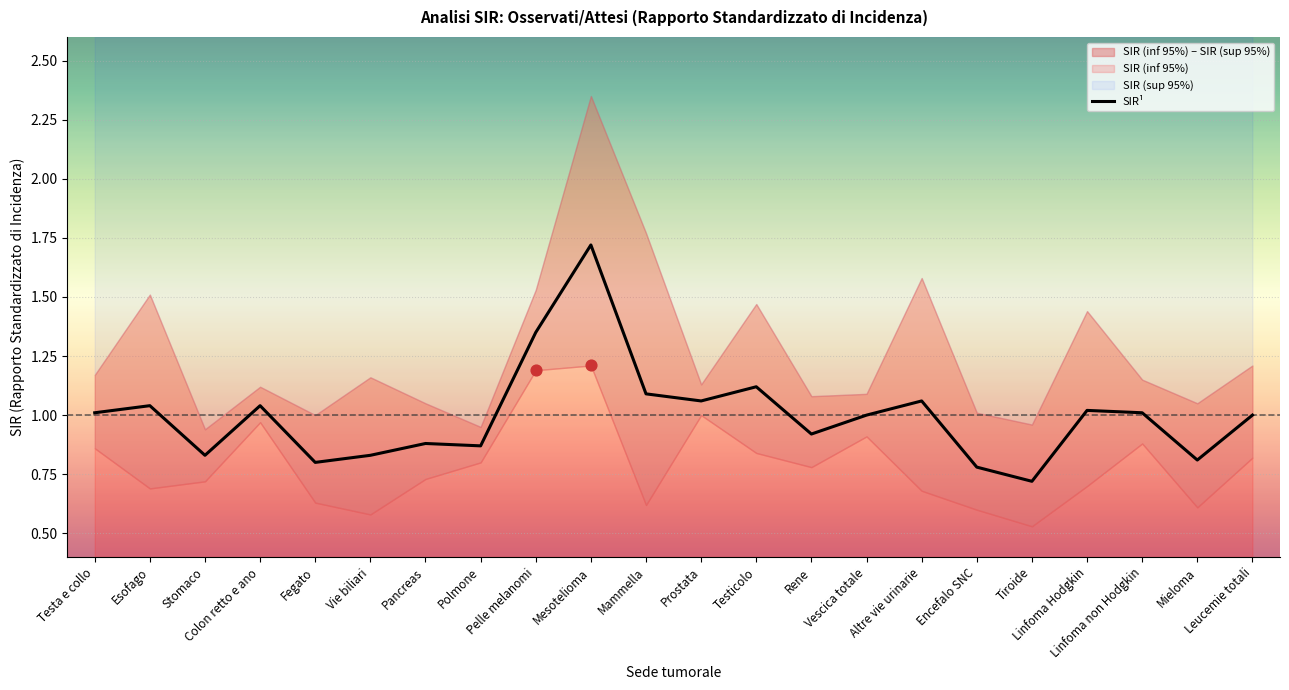

What is the ratio of the value at Pelle melanomi to the value at Mesotelioma?

0.8